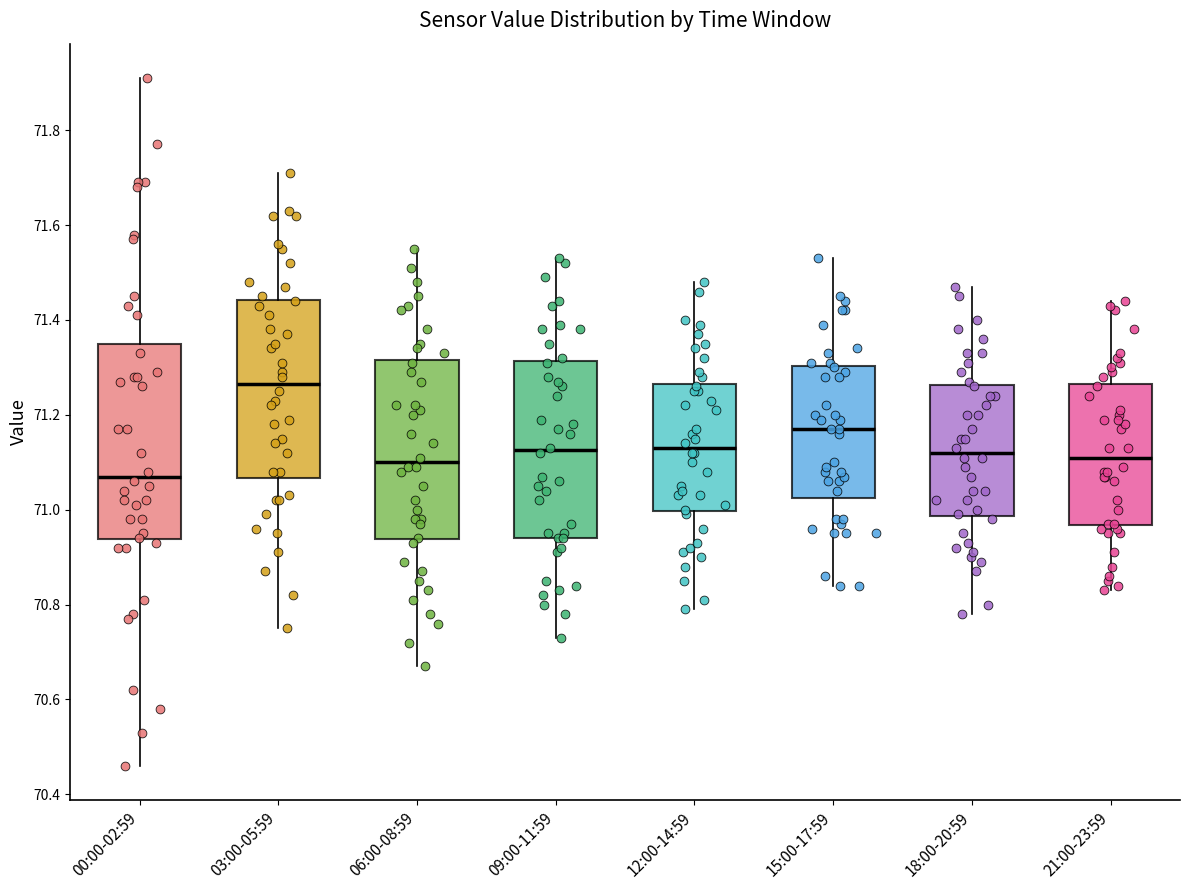

Where is the lower edge of the box for 18:00-20:59 on the y-axis? The values are not printed on the chart, so give them approximately, as read against the axis.

70.98